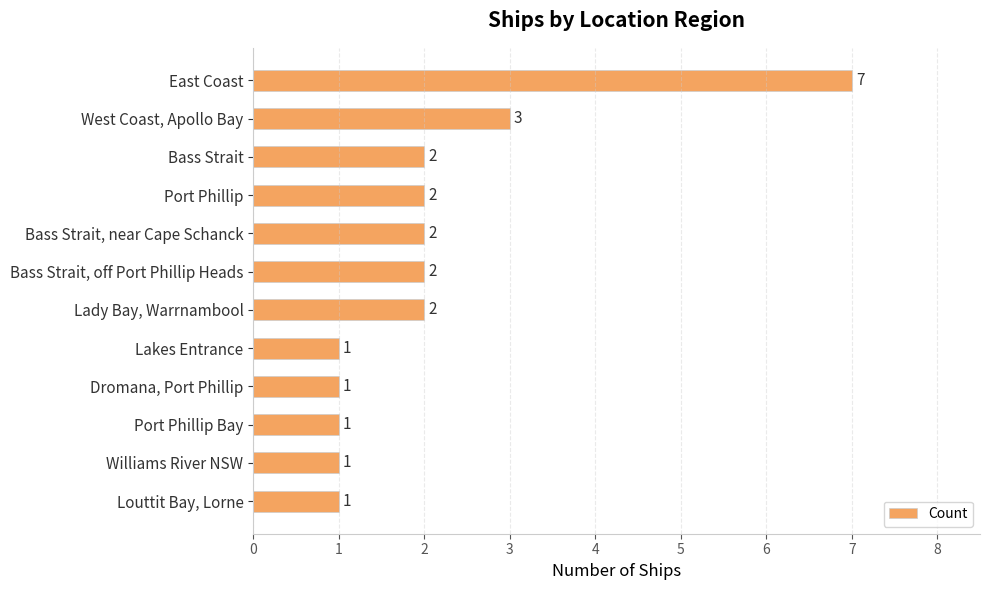

Are the bars horizontal?

Yes